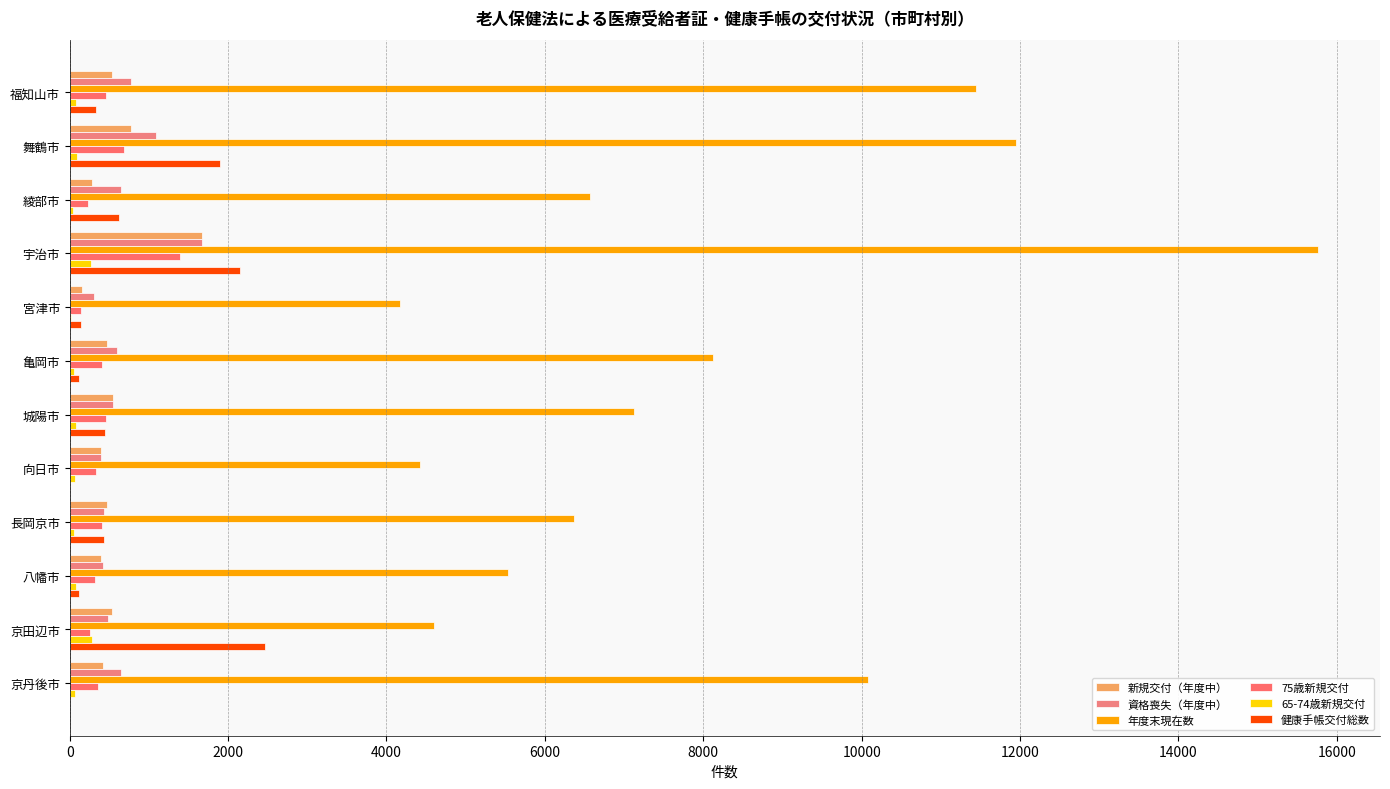

Rank the series by their maximum value, from highest to lowest.

年度末現在数, 健康手帳交付総数, 資格喪失（年度中）, 新規交付（年度中）, 75歳新規交付, 65-74歳新規交付